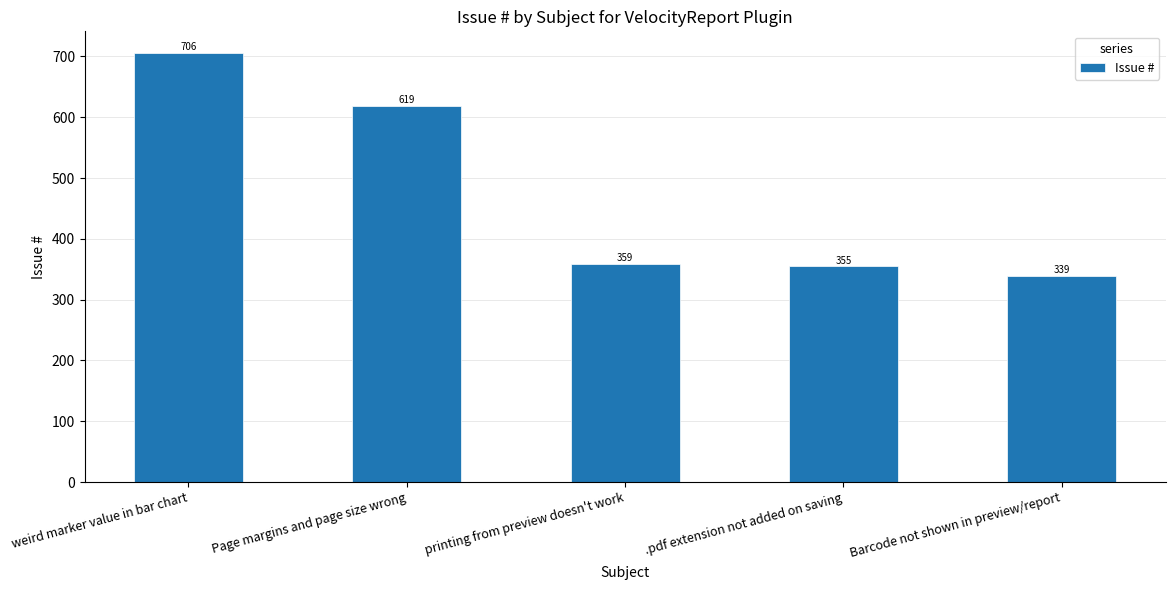

The chart shows a value of 131 at Page margins and page size wrong. True or false?

False